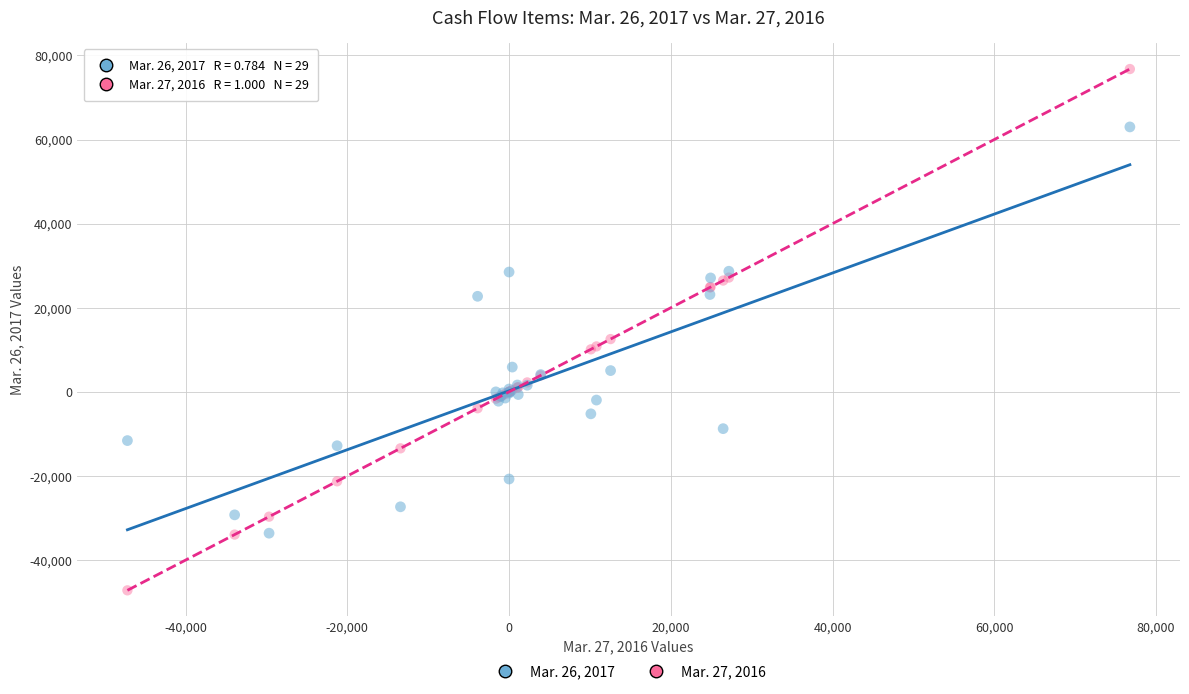

What is the X range (max minus min) for the scatter plot?

123947